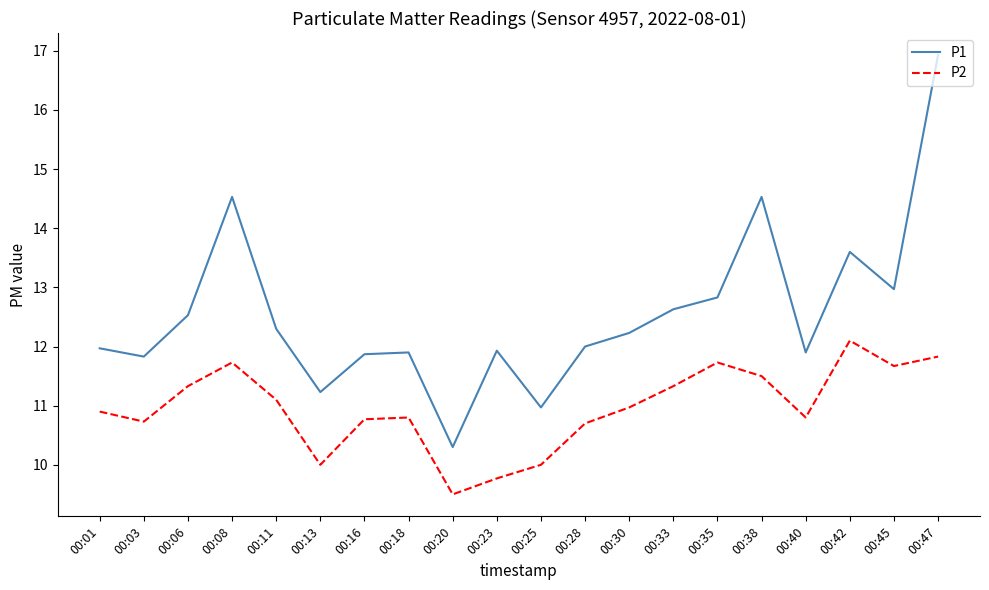

What is the minimum value for P1?

10.3